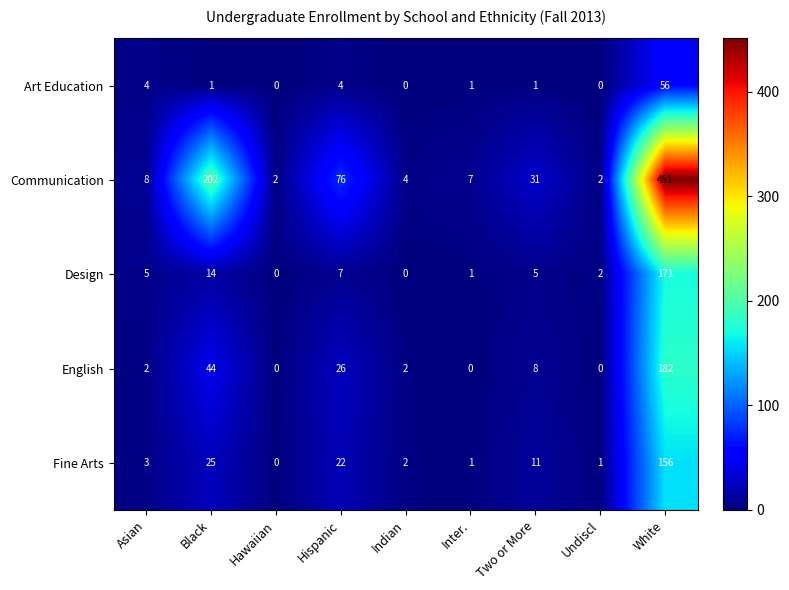

List the series in order of their peak value, lowest first.

Art Education, Fine Arts, Design, English, Communication